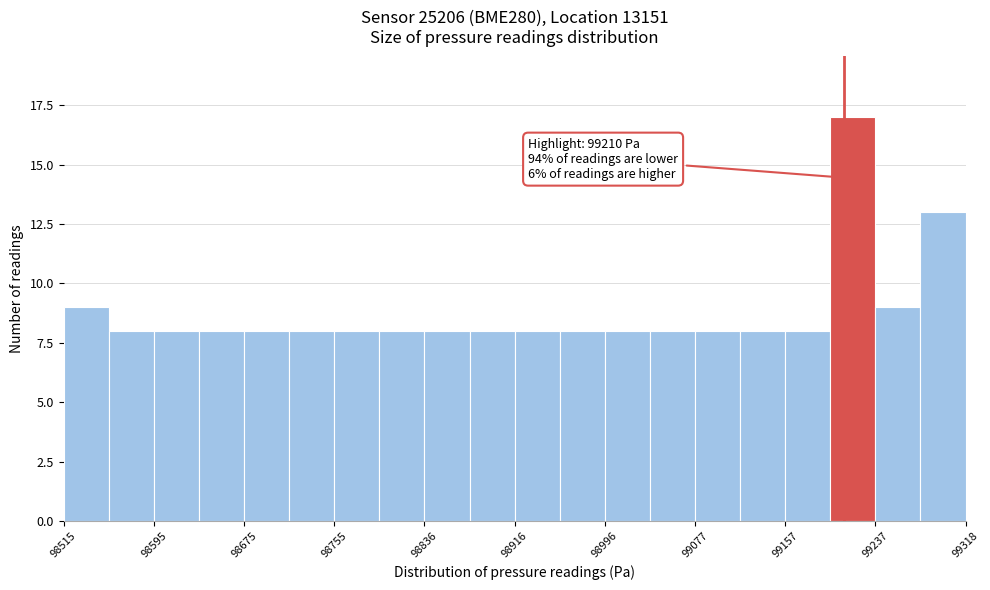

Over which range of the x-axis is the bar tallest?

99200 to 99240